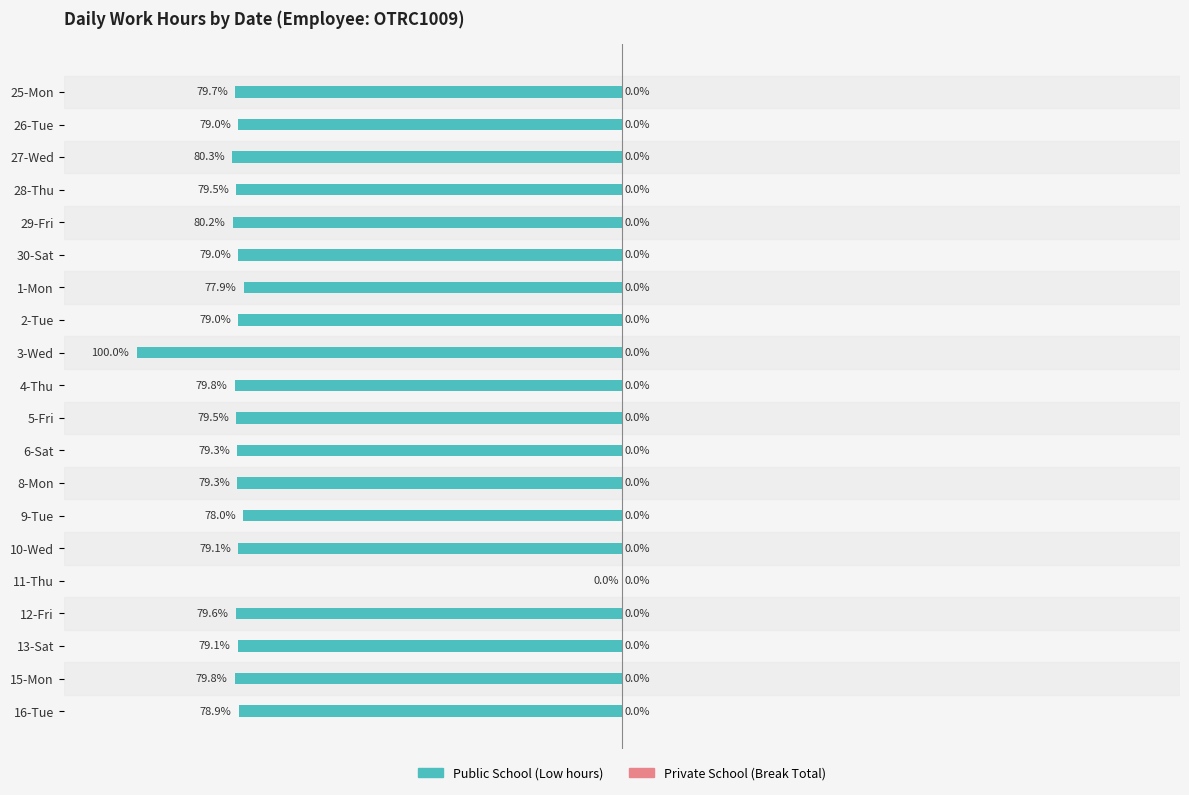

Where is the data nearest to the value -50?

1-Mon